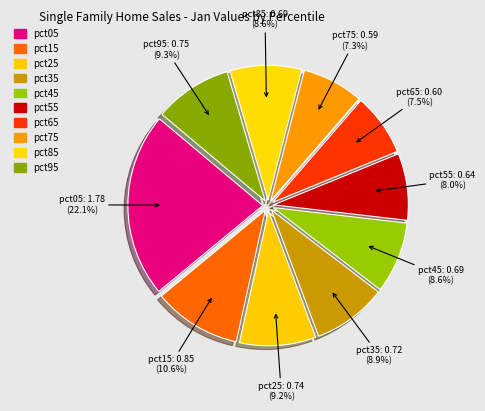

How many segments does this pie chart have?

10